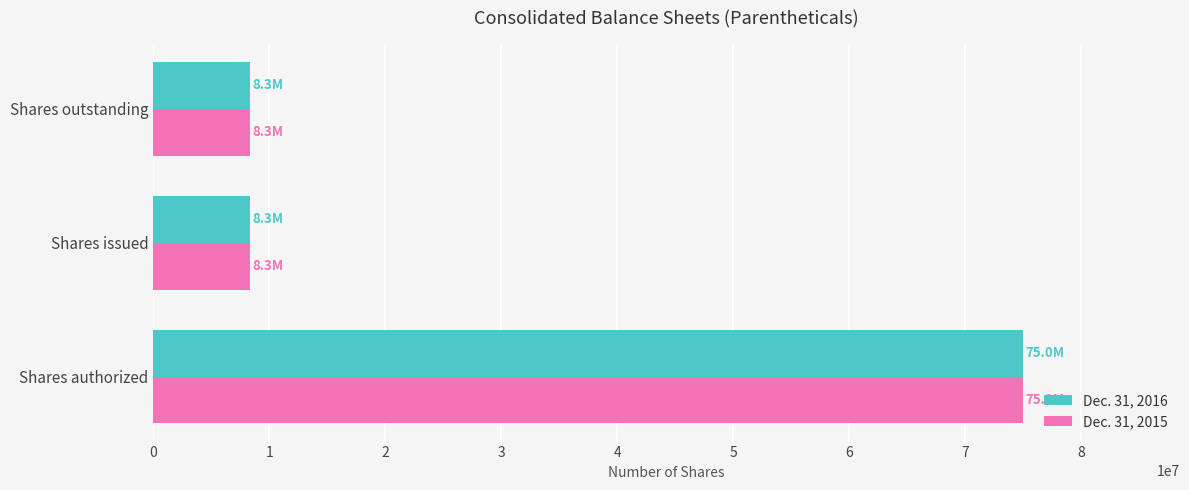

What is the total value across all series at Shares issued?

16566798